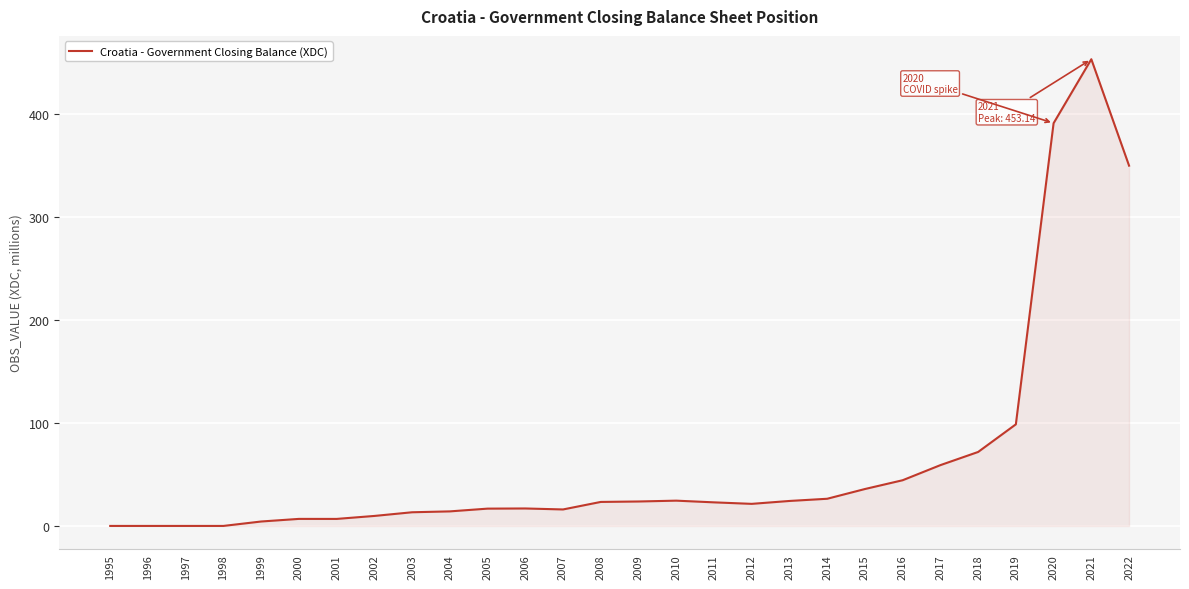

At which category does the chart reach its peak across all series?

2021